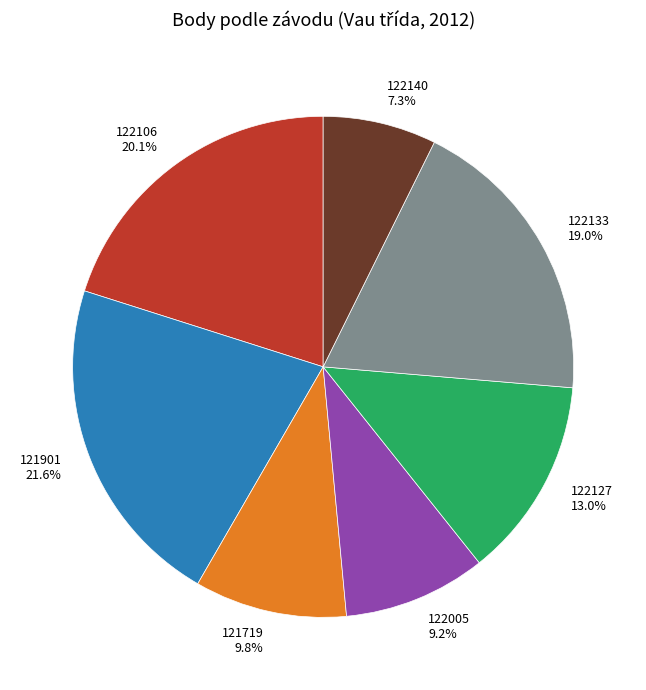

Do 122140 and 122005 together represent more than half of the pie?

No